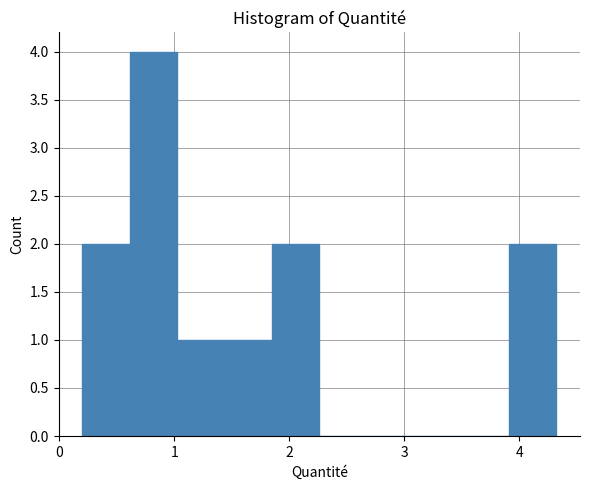

What is the height of the bar covering 0.6 to 1.0 on the x-axis? Neither the bar edges nor the heights are printed on the chart, so give them approximately, as read against the axes.

4